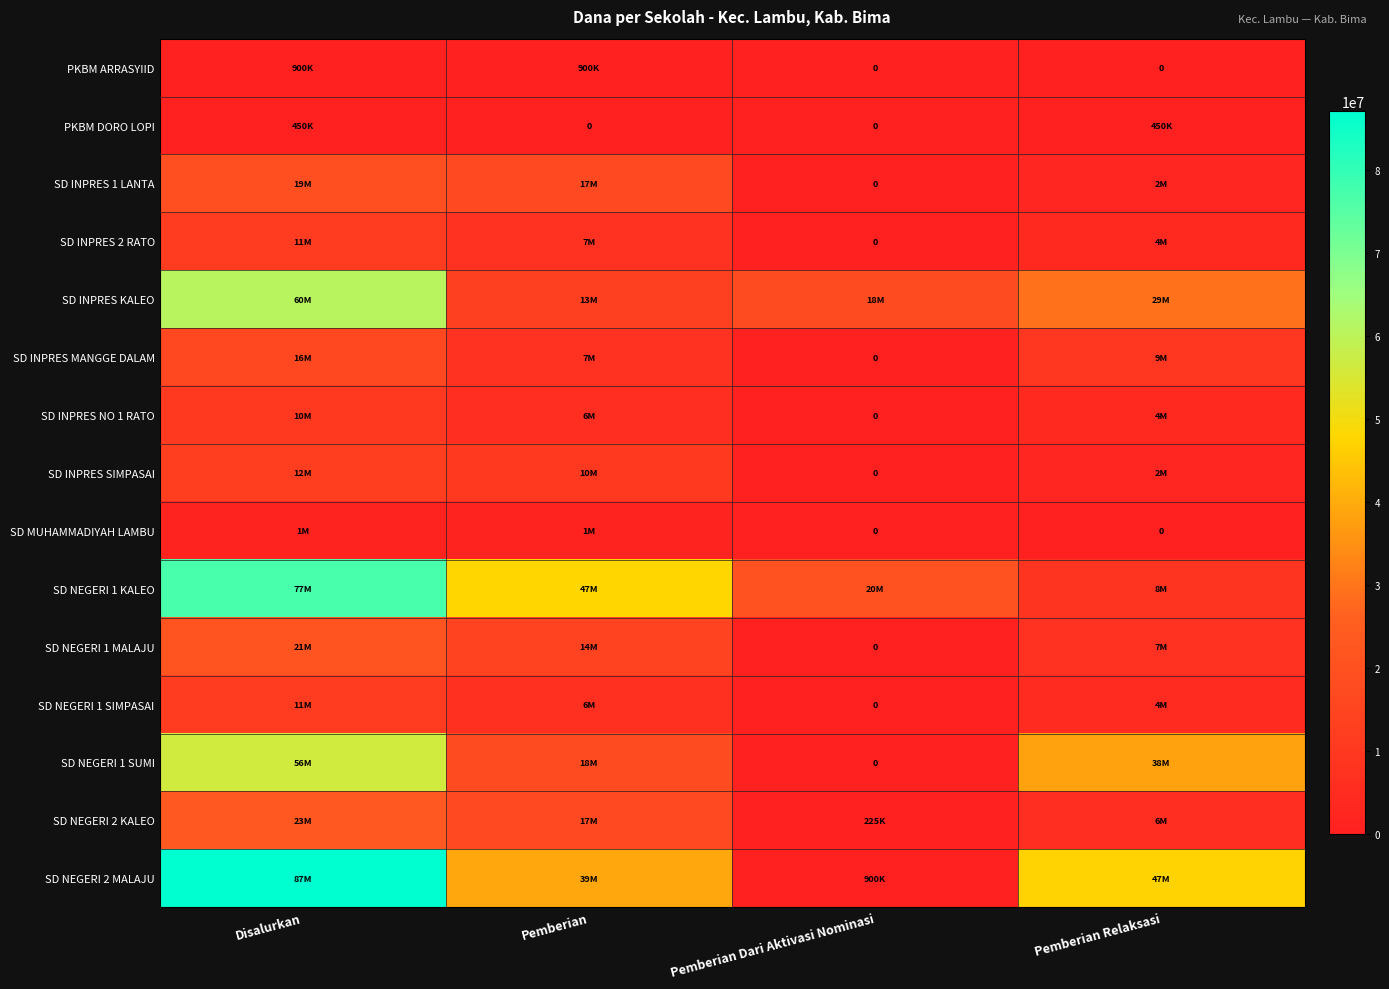

Where does the SD INPRES NO 1 RATO series first go above 6075000?

Disalurkan